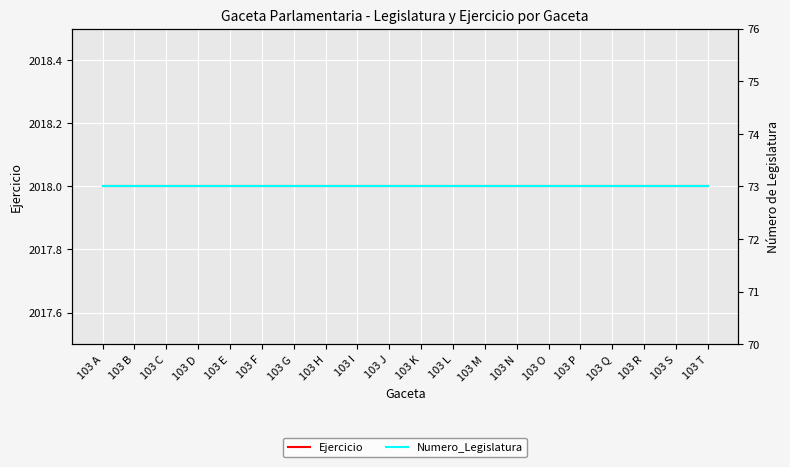

At which category is the sum across all series the highest?

103 A